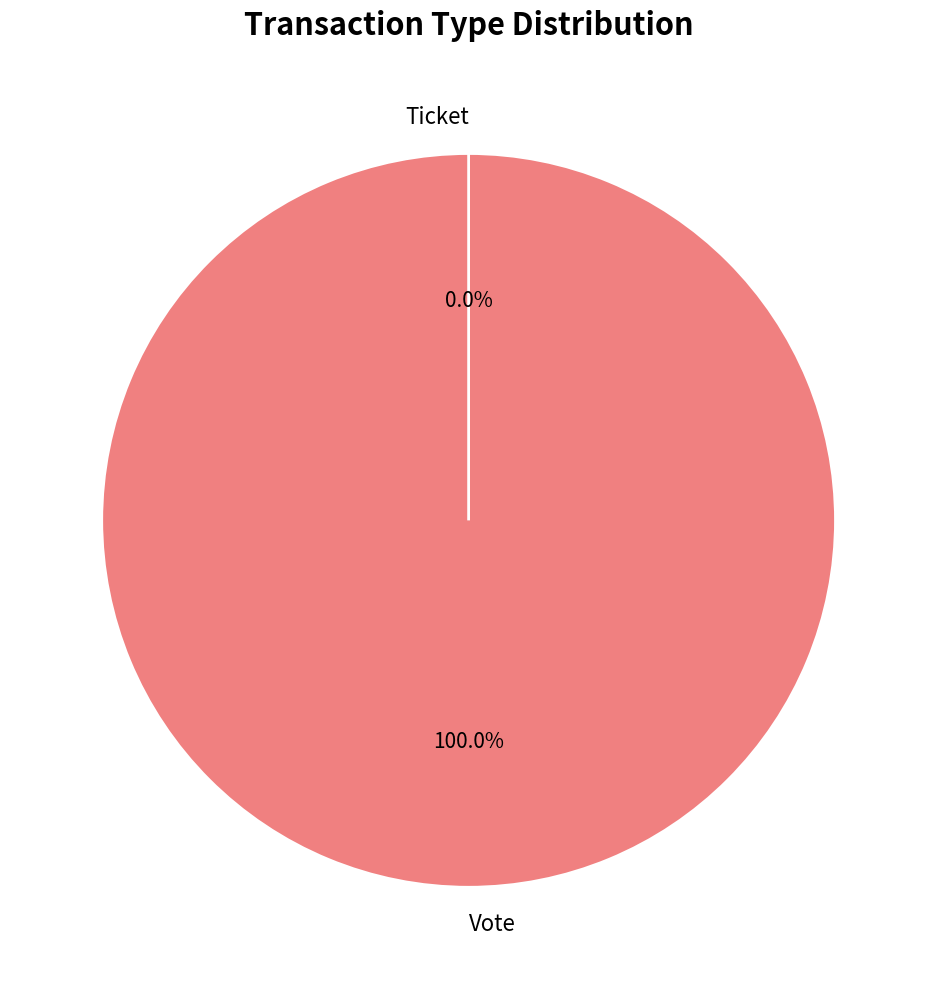

Does any single category account for the majority?

Yes